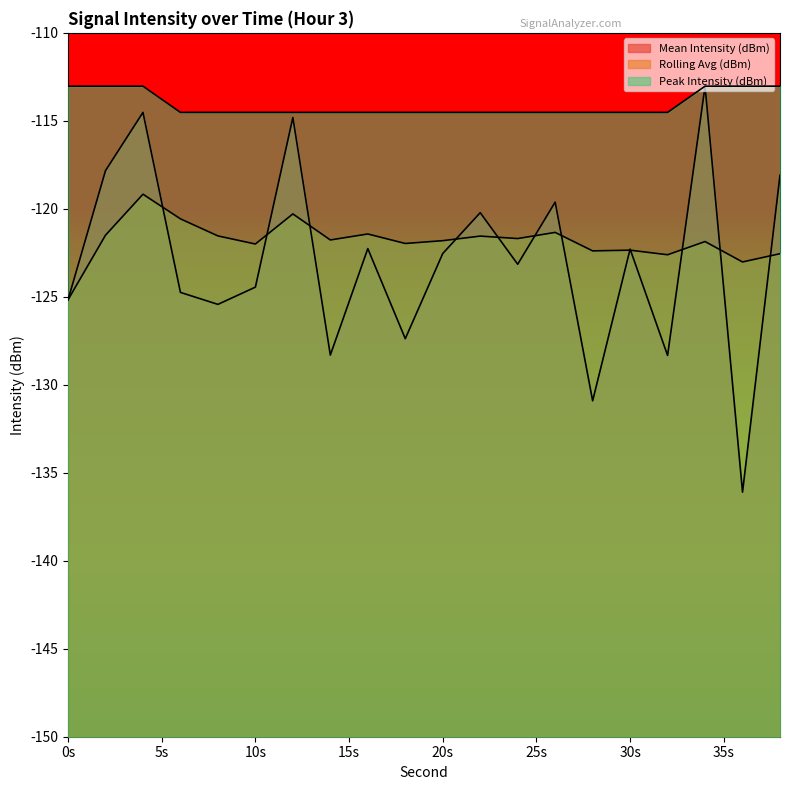

Rank the series by their maximum value, from lowest to highest.

Rolling Avg (dBm), Mean Intensity (dBm), Peak Intensity (dBm)